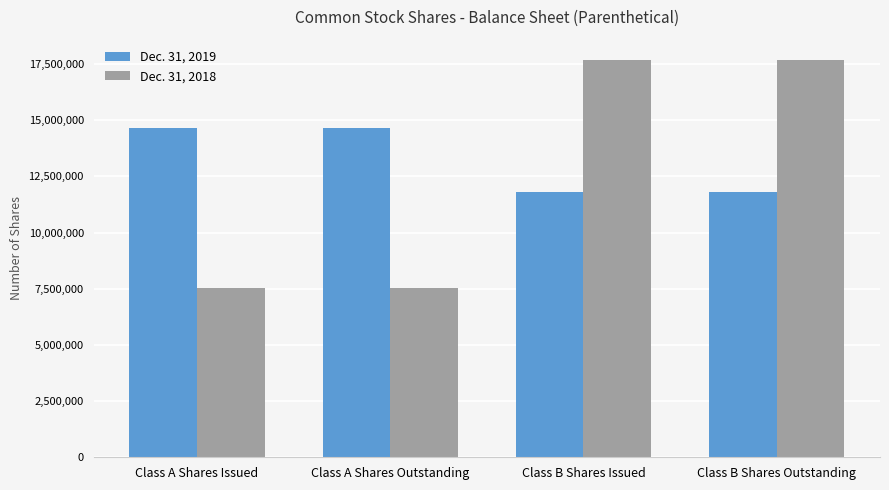

Rank the series by their maximum value, from lowest to highest.

Dec. 31, 2019, Dec. 31, 2018